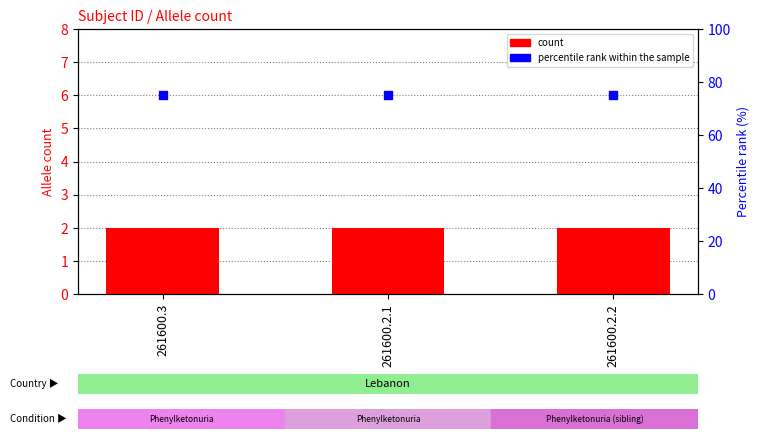

Which series has the largest Y range (max minus min)?

count